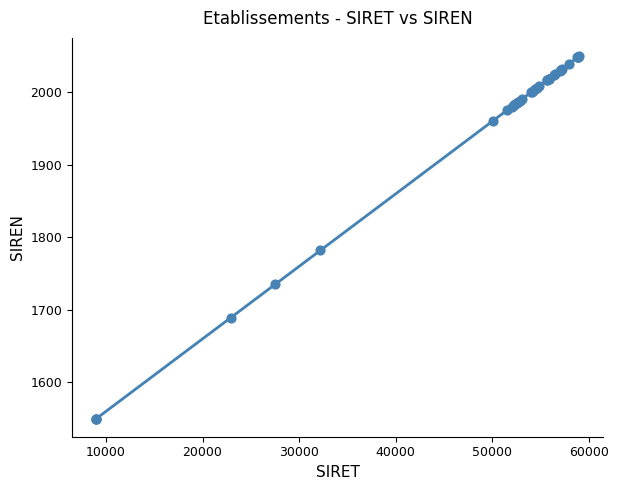

What Y value in the scatter plot is closest to 1800?

1781.9